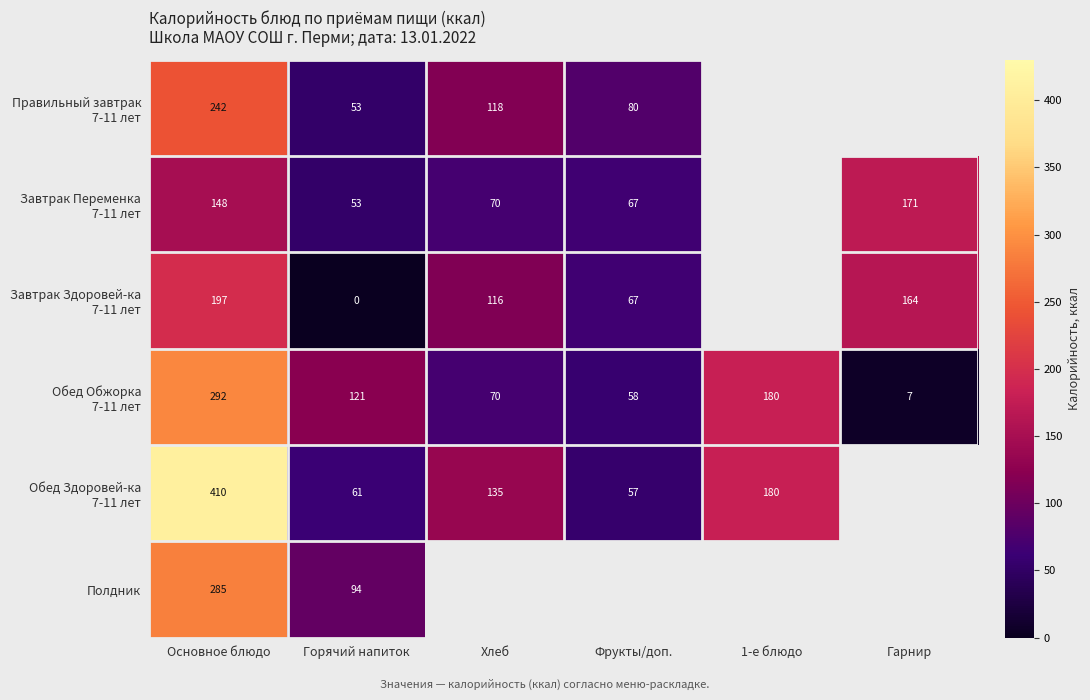

True or false: Обед Обжорка 7-11 лет has a value of 37.6 at Фрукты/доп..

False